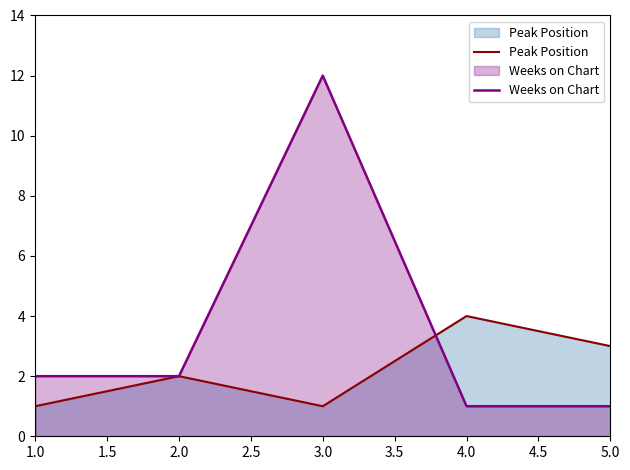

The value of Weeks on Chart at 1.0 is 3. True or false?

False